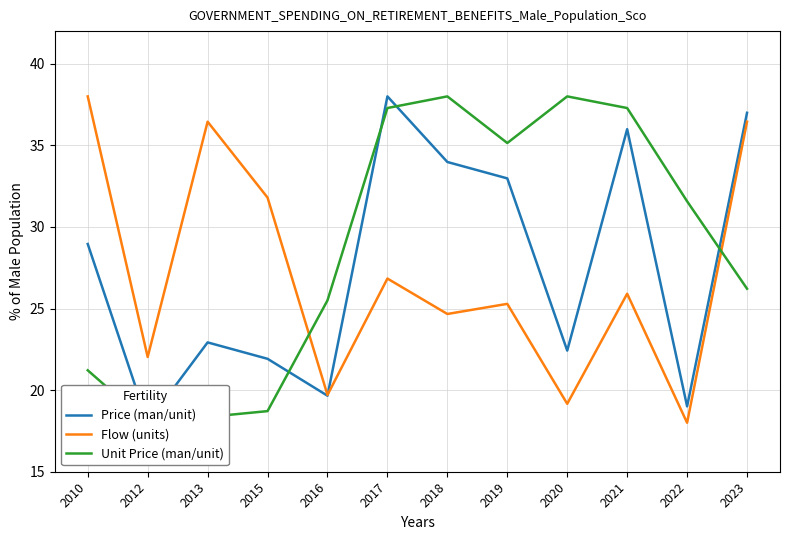

Is the value of Unit Price (man/unit) at 2022 greater than the value of Price (man/unit) at 2016?

Yes